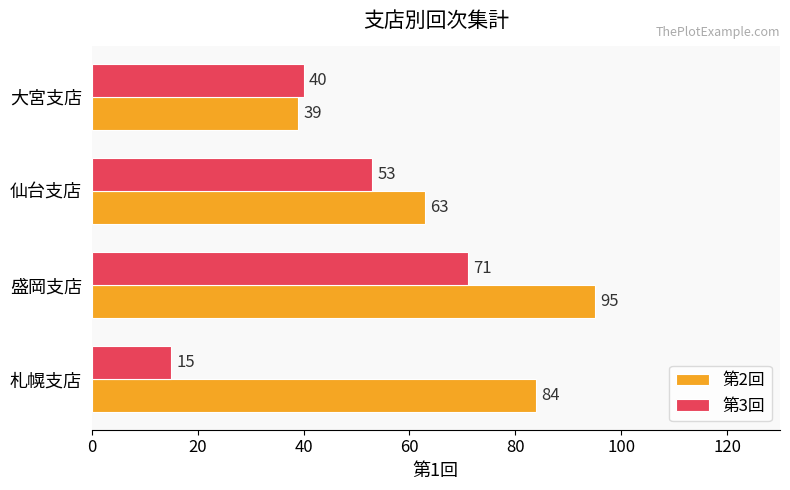

List the series in order of their peak value, lowest first.

第3回, 第2回